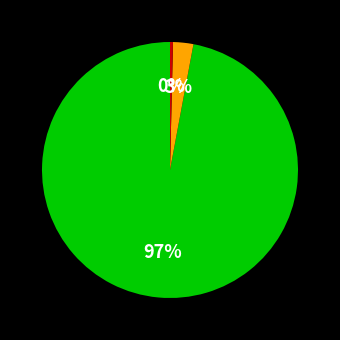

The 文化旅游体育与传媒支出 slice represents 99% of the pie. True or false?

False